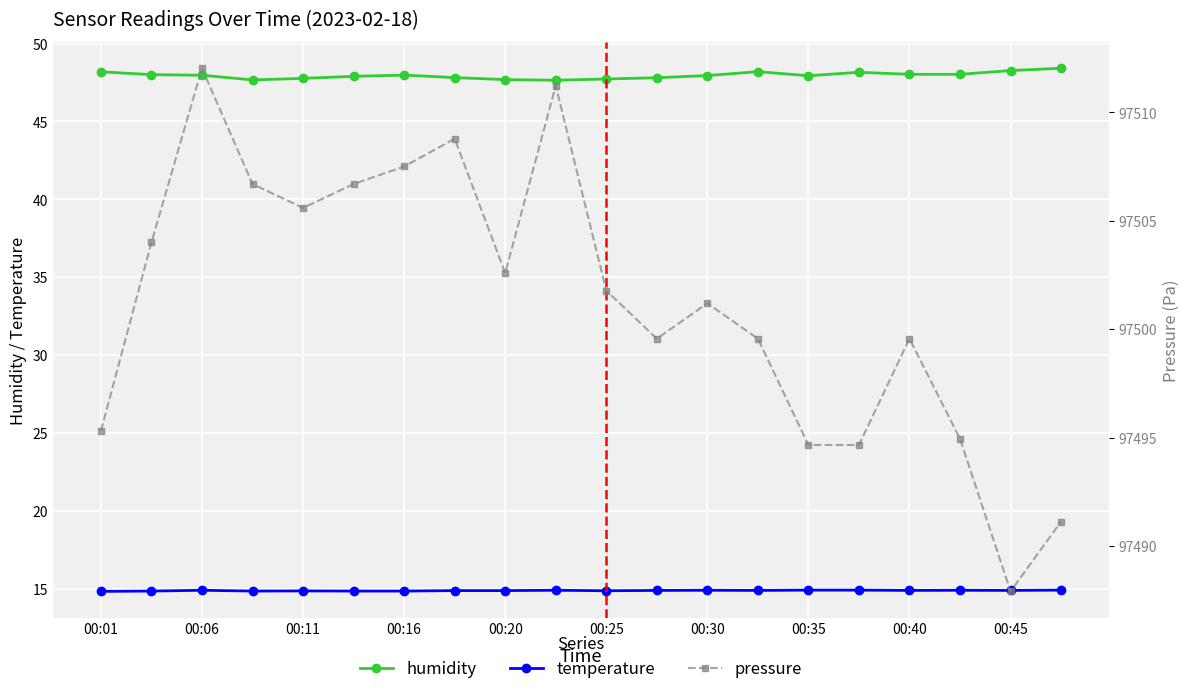

True or false: temperature has more than 0 points higher than both neighbors.

True